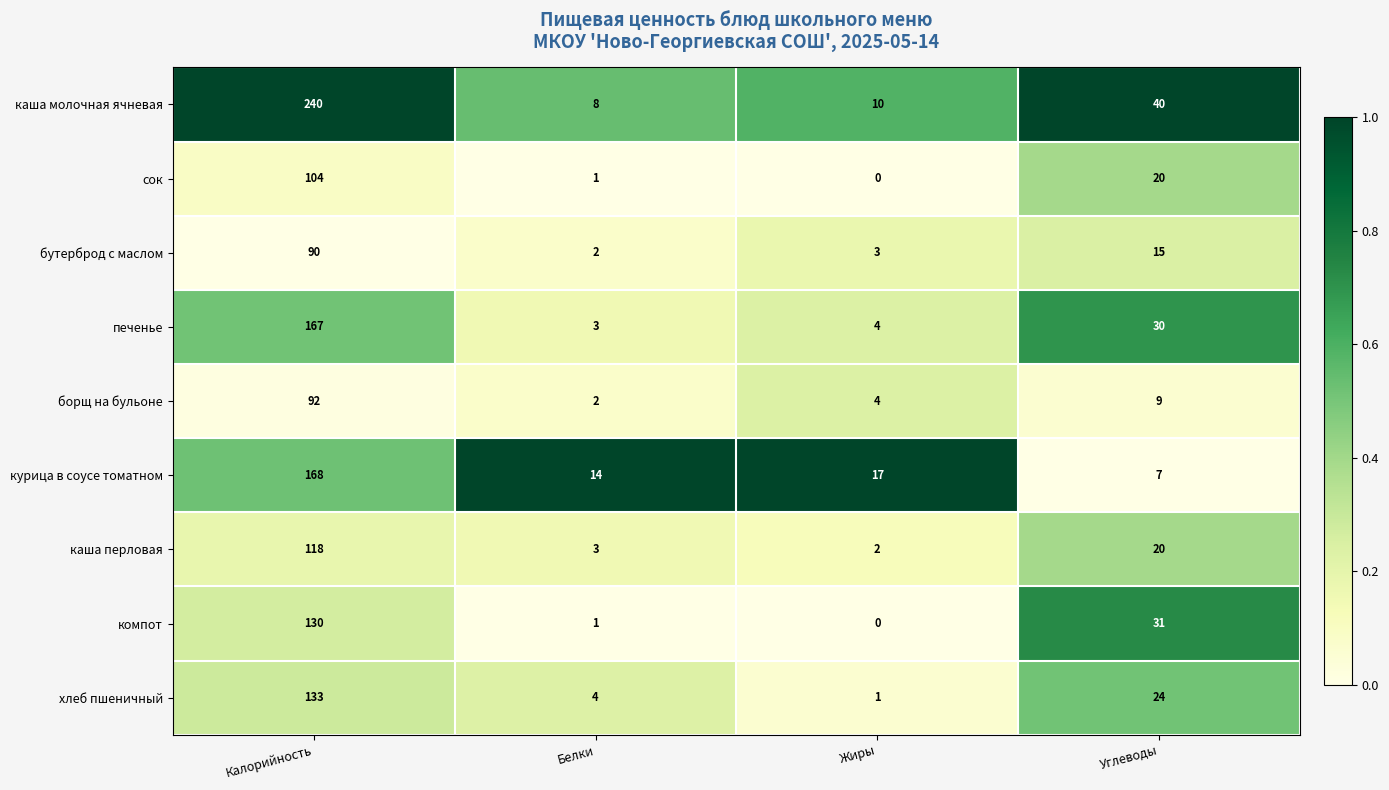

At which label is каша перловая closest to 60?

Углеводы